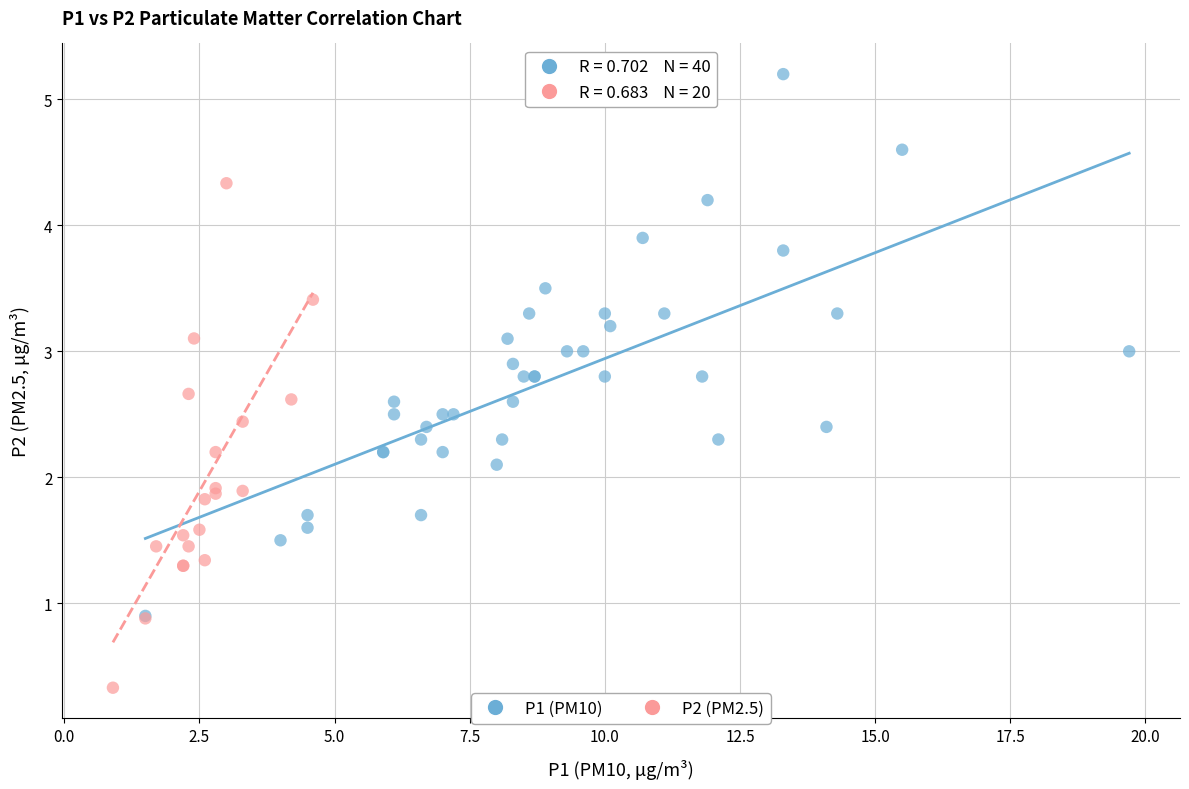

Which series has the largest Y range (max minus min)?

P1 (PM10)